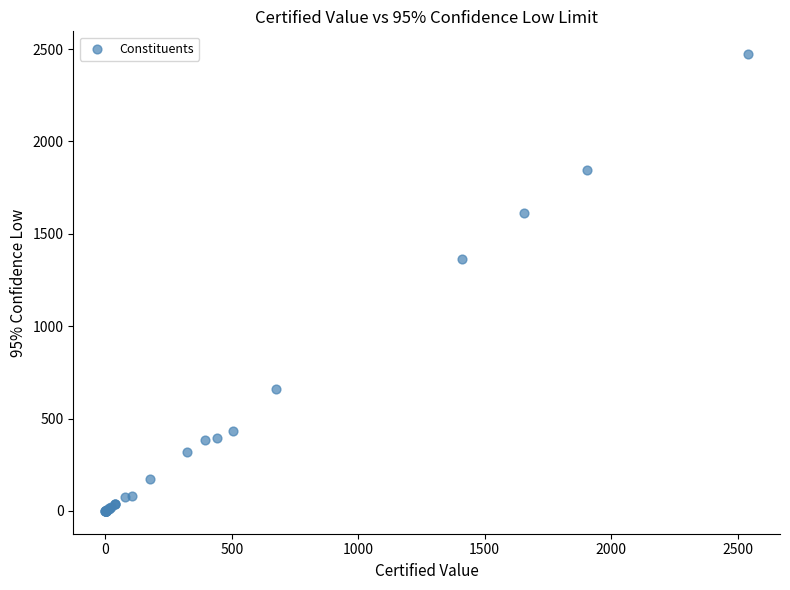

What Y value in the scatter plot is closest to 1236?

1365.9